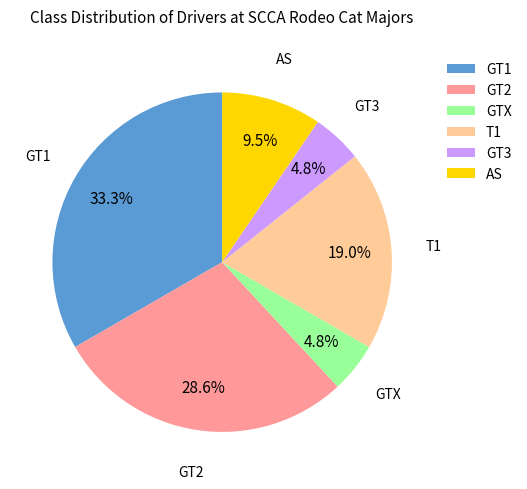

Which slice is the largest?

GT1